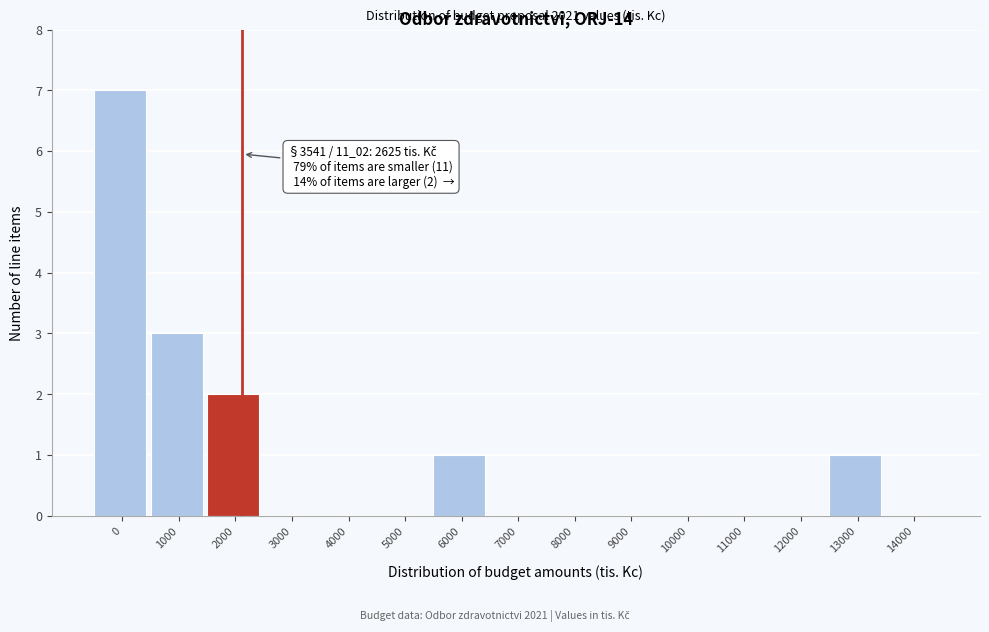

Reading left to right, what are all the values shown in this chart?

0=7	1000=3	2000=2	3000=0	4000=0	5000=0	6000=1	7000=0	8000=0	9000=0	10000=0	11000=0	12000=0	13000=1	14000=0